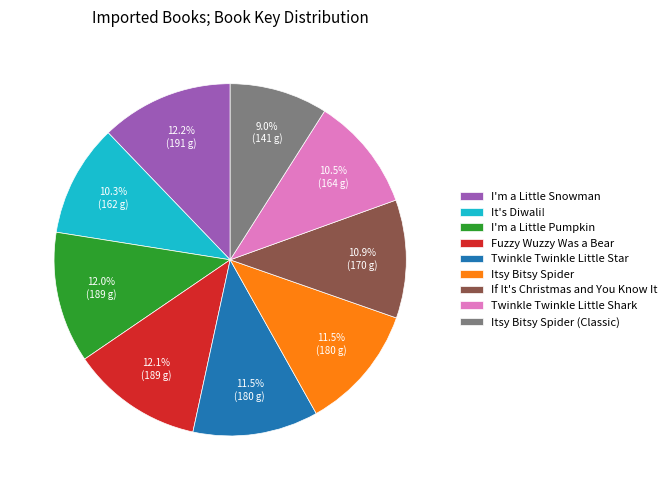

What is the smallest slice in the pie chart?

Itsy Bitsy Spider (Classic)